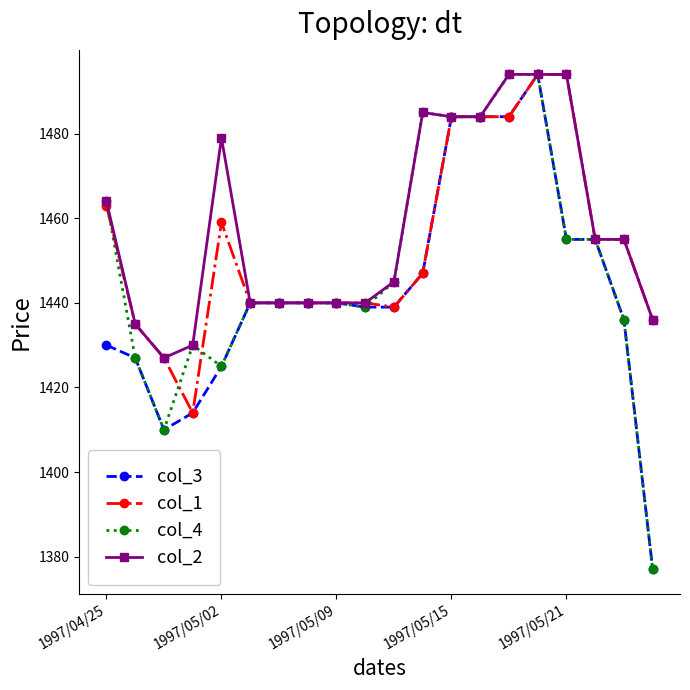

What is the lowest value of the col_1 series?

1414